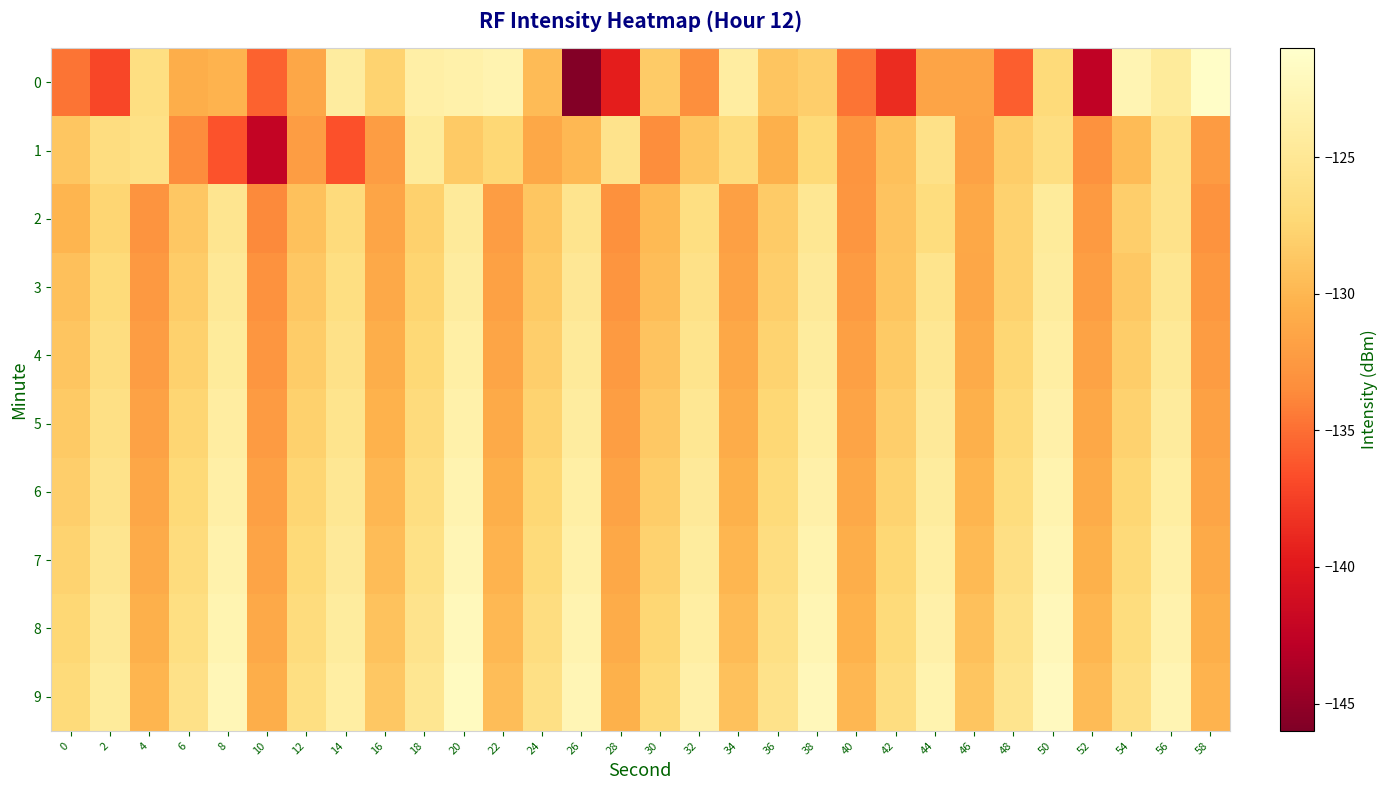

What is the difference between the highest and lowest values at 44?

8.4